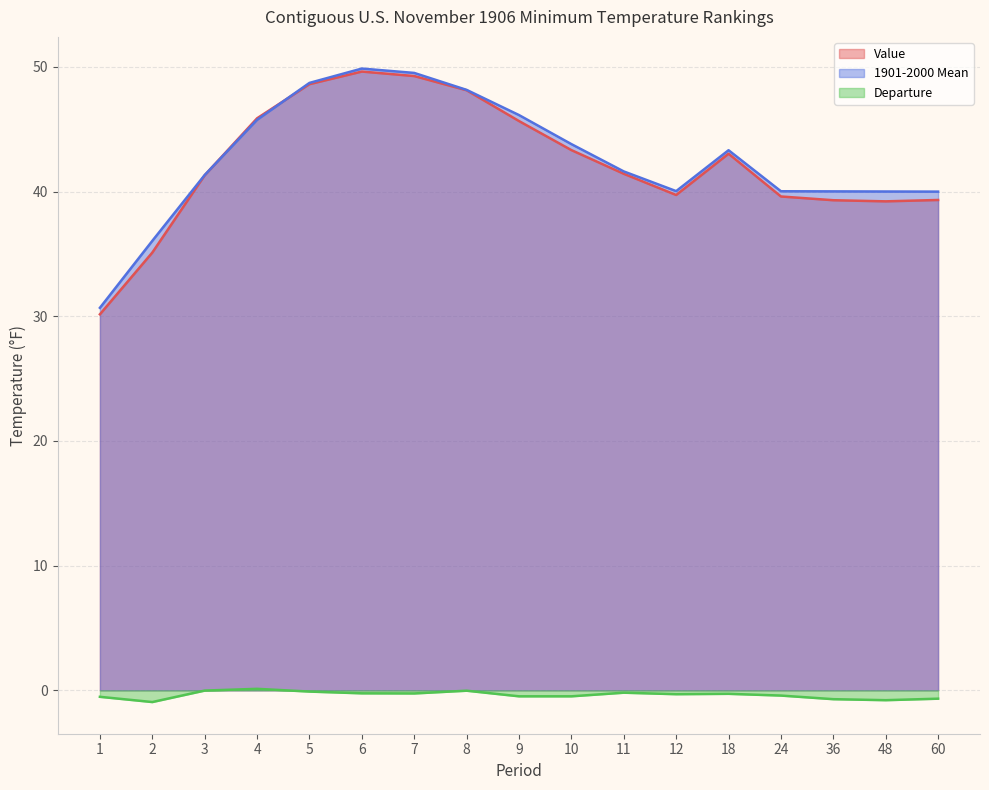

At which category is the sum across all series the highest?

6